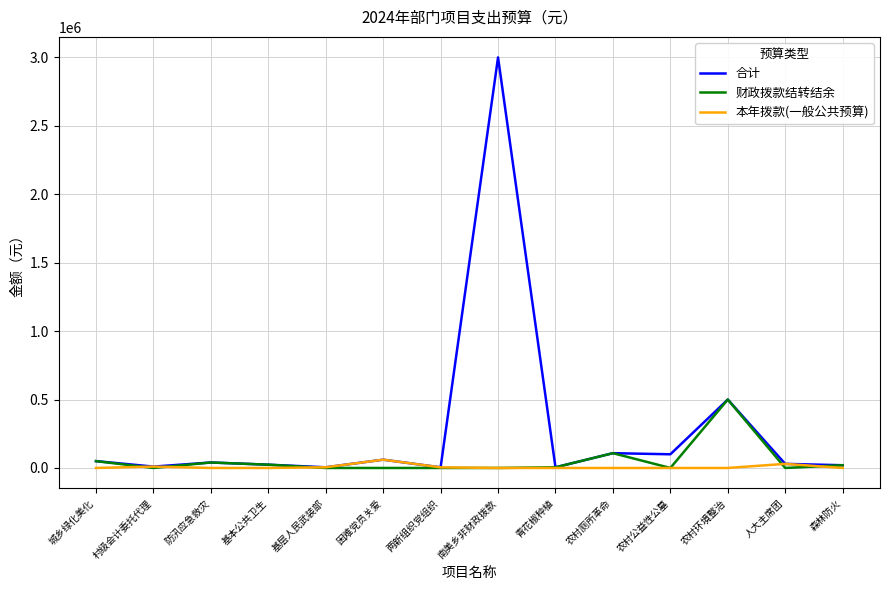

What is the difference between the 合计 values at 森林防火 and 青花椒种植?

15200